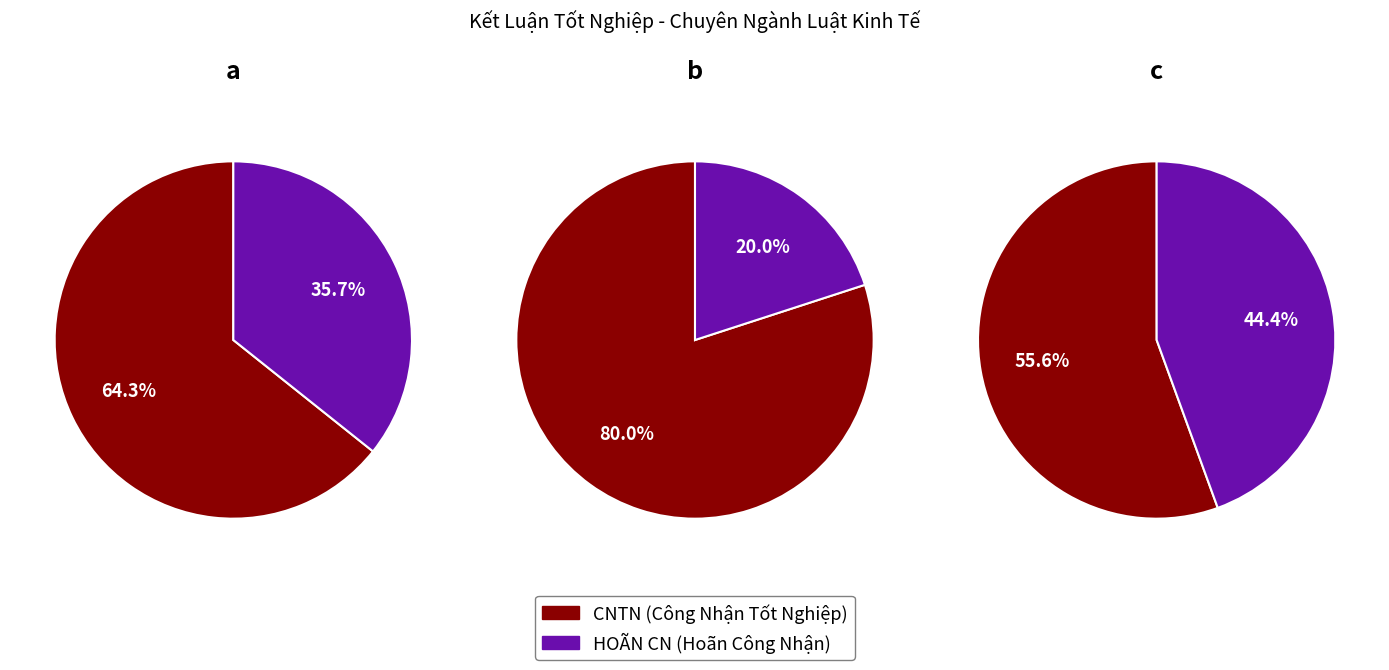

Which slice is the smallest?

HOÃN CN